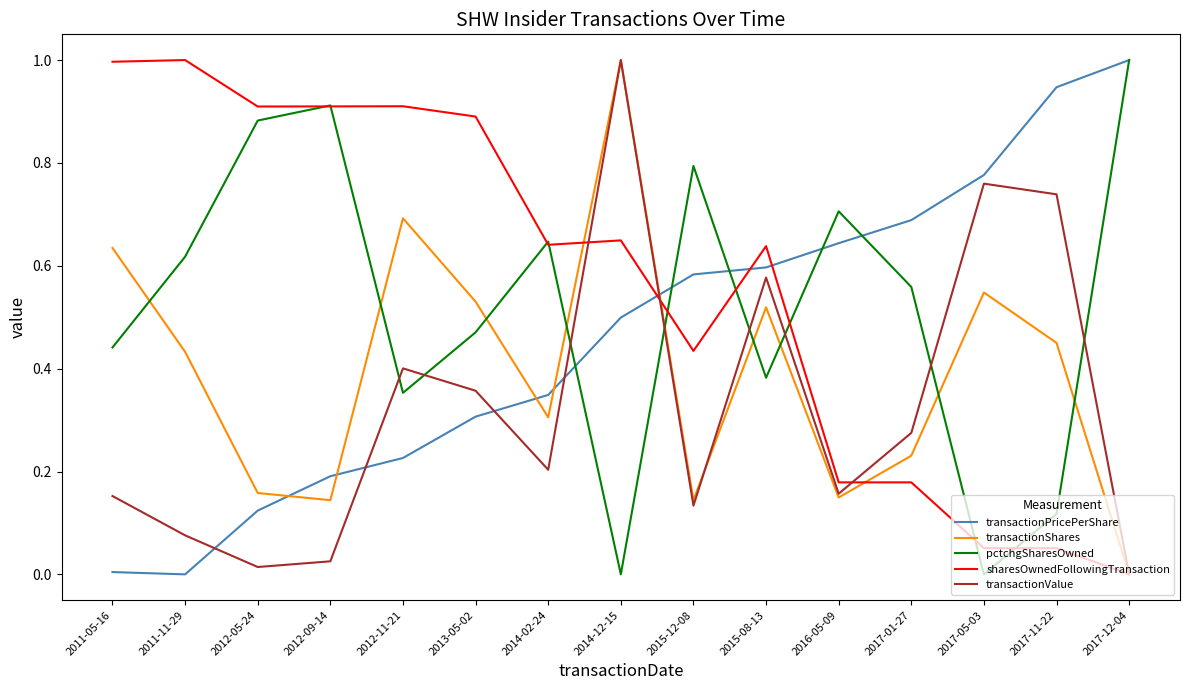

Which series ends up on top after the final intersection of transactionShares and pctchgSharesOwned?

pctchgSharesOwned